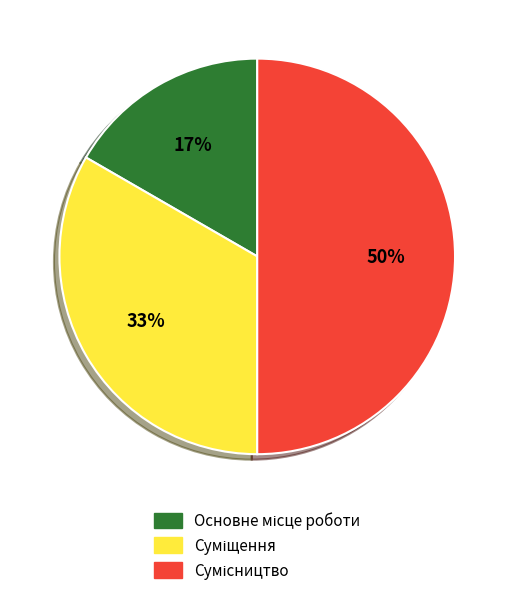

To the nearest percent, what is the average slice percentage?

33%